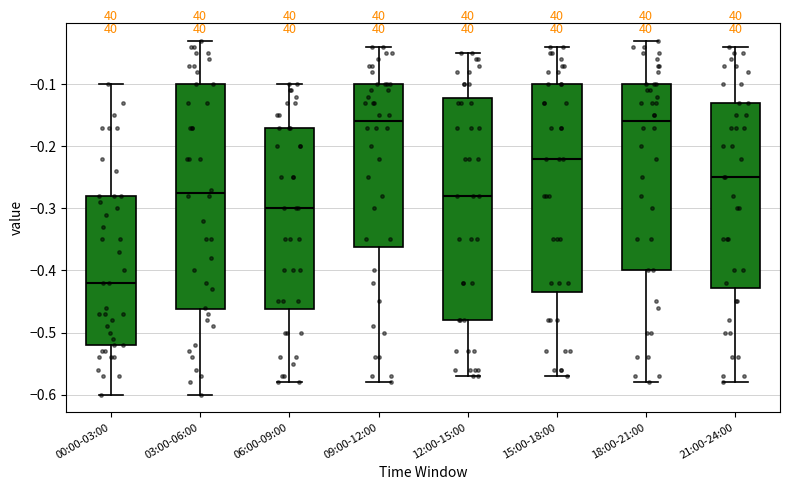

Reading left to right, read every box against the y-axis: the position of its median line, the range the box covers, and the ends of its whiskers. The values are not printed on the chart, so give them approximately, as read against the axis.

00:00-03:00: median -0.42, box -0.52 to -0.28, whiskers -0.60 to -0.10
03:00-06:00: median -0.27, box -0.46 to -0.10, whiskers -0.60 to -0.03
06:00-09:00: median -0.30, box -0.46 to -0.17, whiskers -0.58 to -0.10
09:00-12:00: median -0.16, box -0.36 to -0.10, whiskers -0.58 to -0.04
12:00-15:00: median -0.28, box -0.48 to -0.12, whiskers -0.57 to -0.05
15:00-18:00: median -0.22, box -0.43 to -0.10, whiskers -0.57 to -0.04
18:00-21:00: median -0.16, box -0.40 to -0.10, whiskers -0.58 to -0.03
21:00-24:00: median -0.25, box -0.43 to -0.13, whiskers -0.58 to -0.04